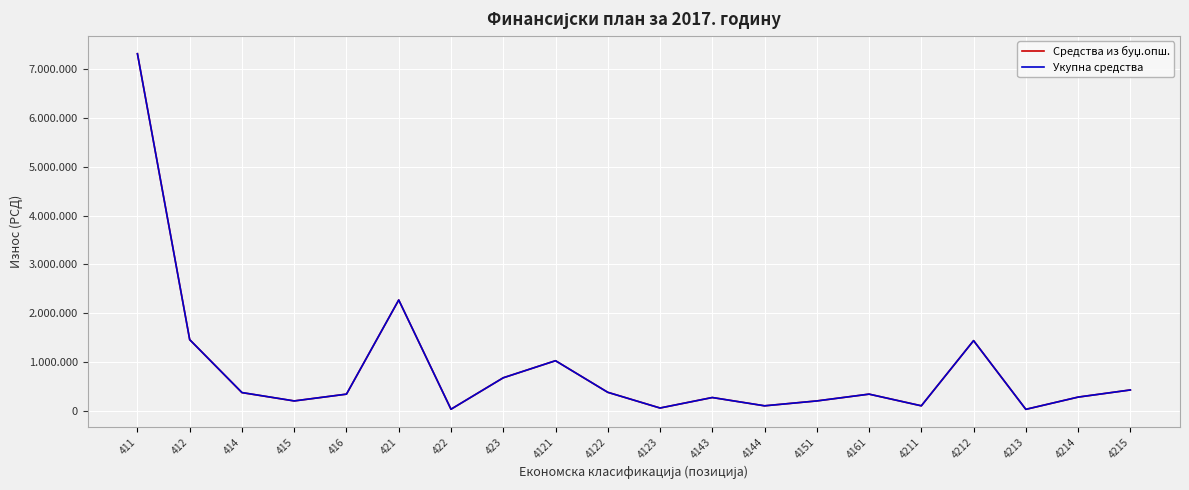

Does the chart have visible grid lines?

Yes